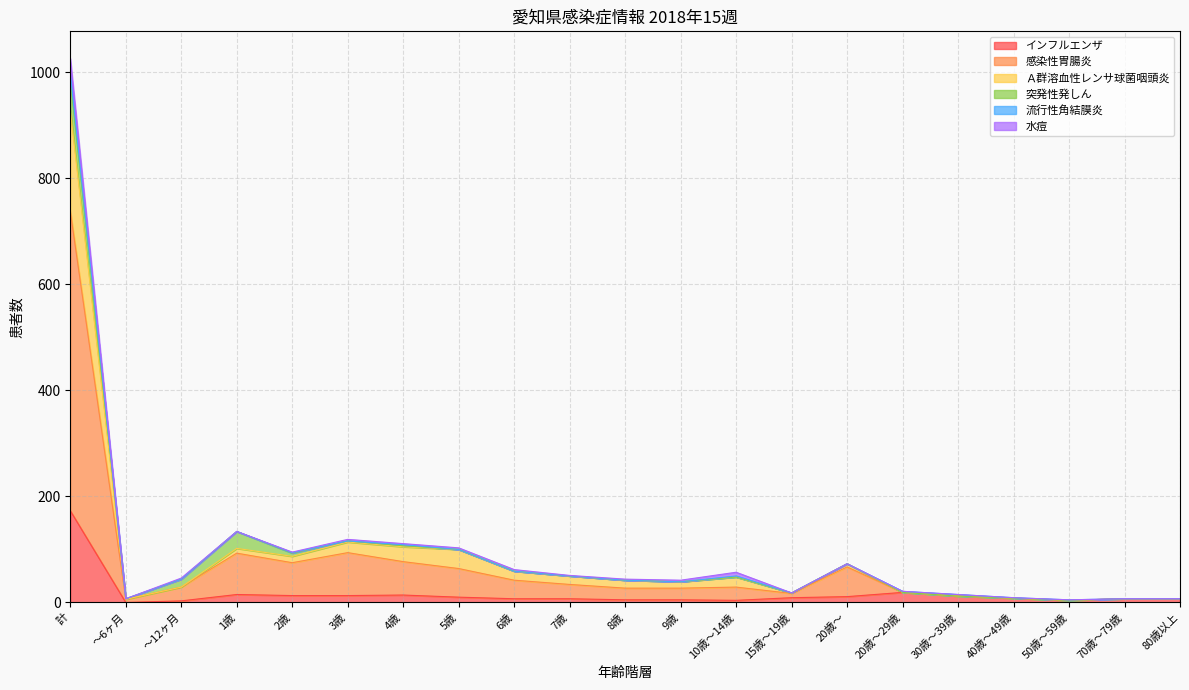

At which category does the chart reach its minimum across all series?

～6ヶ月